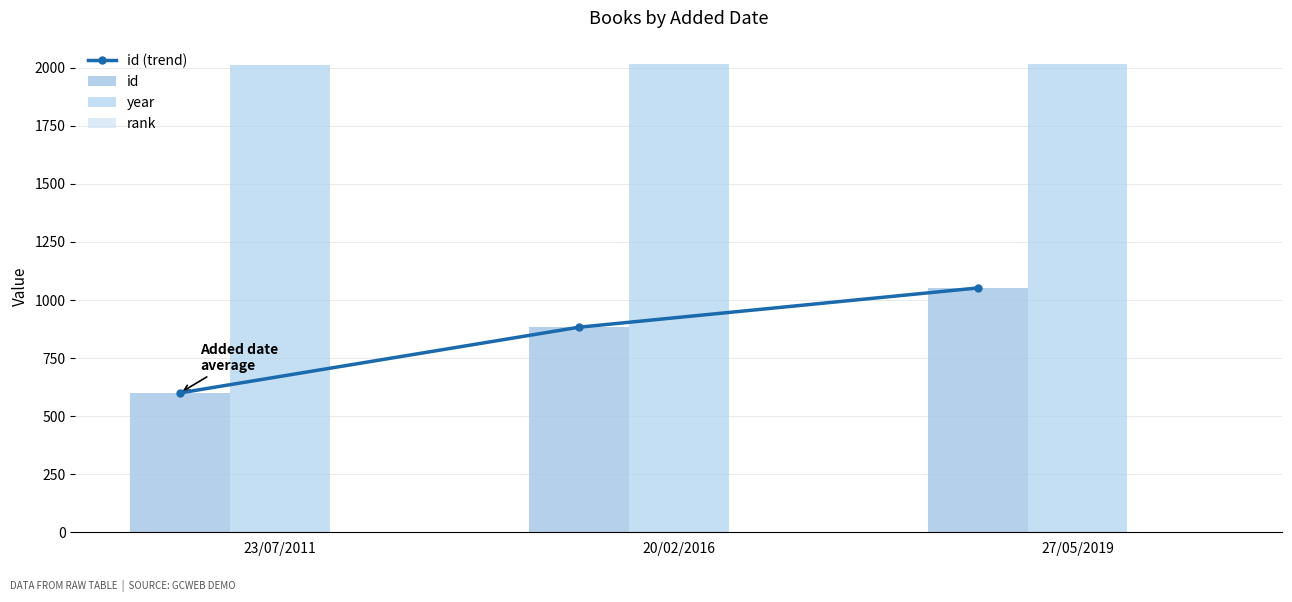

Reading left to right, extract all data points from this chart.

id (trend): 23/07/2011=600	20/02/2016=883	27/05/2019=1052
id: 23/07/2011=600	20/02/2016=883	27/05/2019=1052
year: 23/07/2011=2011	20/02/2016=2015	27/05/2019=2016
rank: 23/07/2011=1	20/02/2016=1	27/05/2019=1